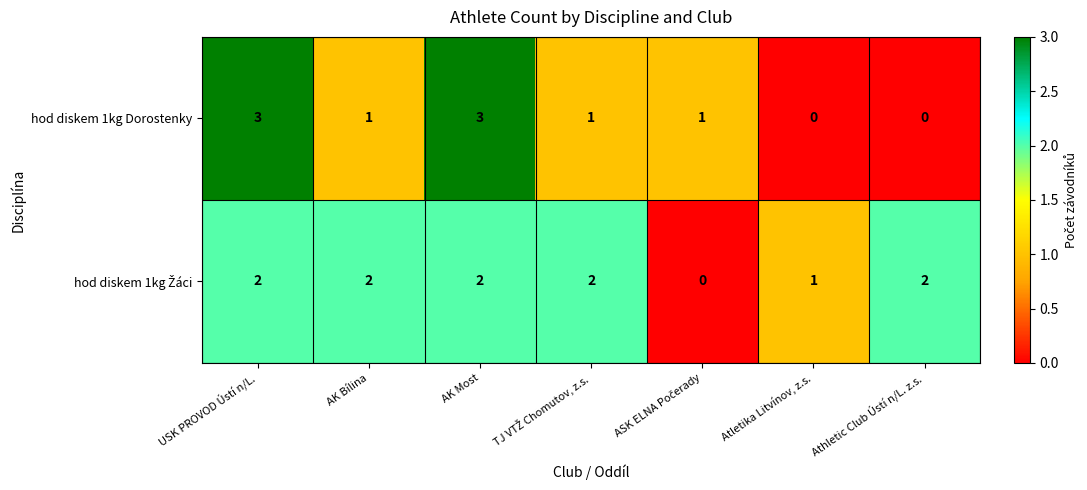

What is the difference between the hod diskem 1kg Dorostenky values at USK PROVOD Ústí n/L. and Atletika Litvínov, z.s.?

3